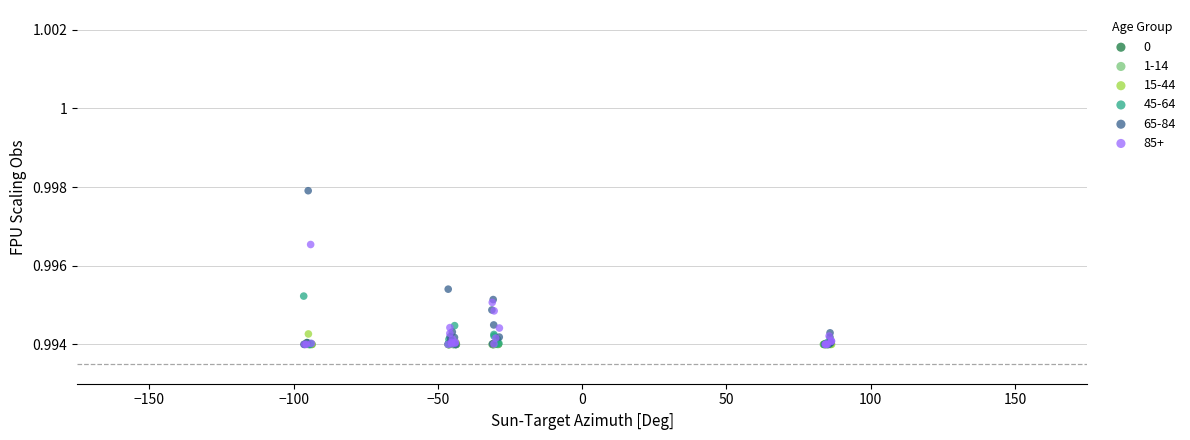

Which series contains the highest Y value?

65-84